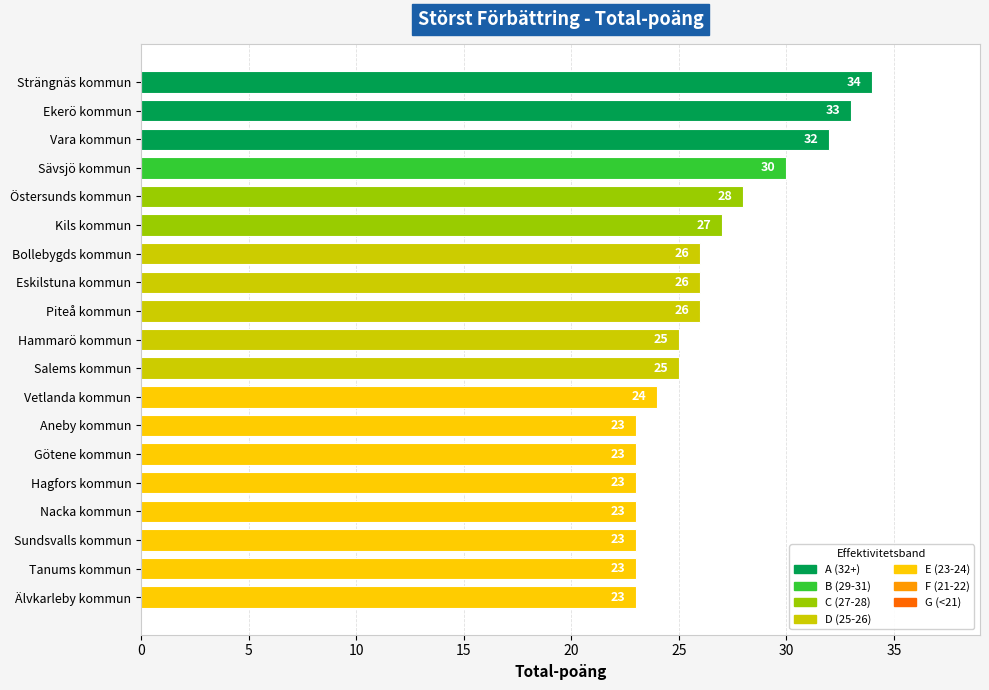

The value at Piteå kommun is 26. True or false?

True